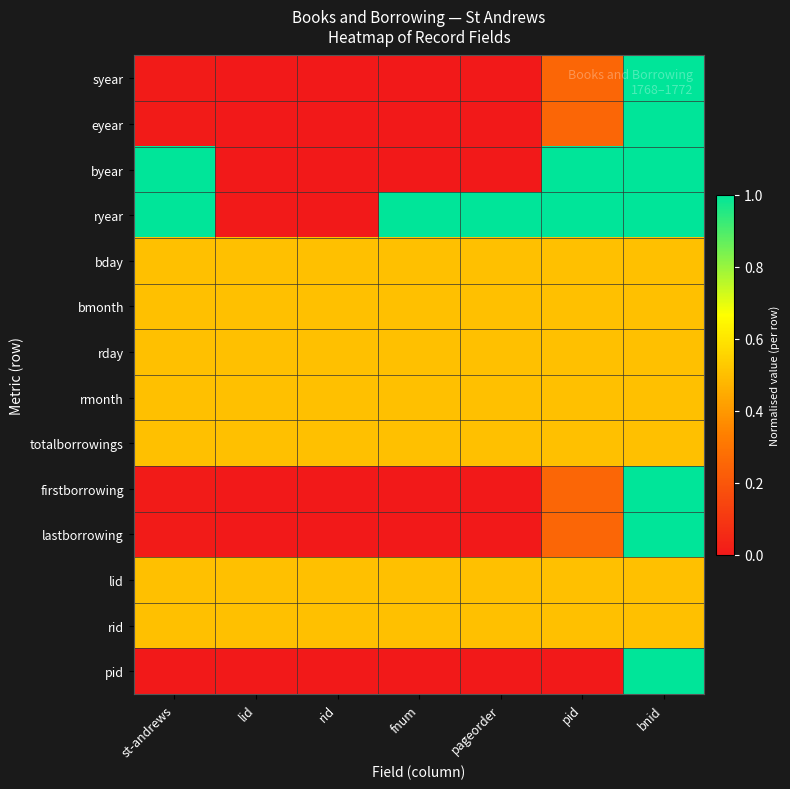

Which category has the highest value across all series?

bnid